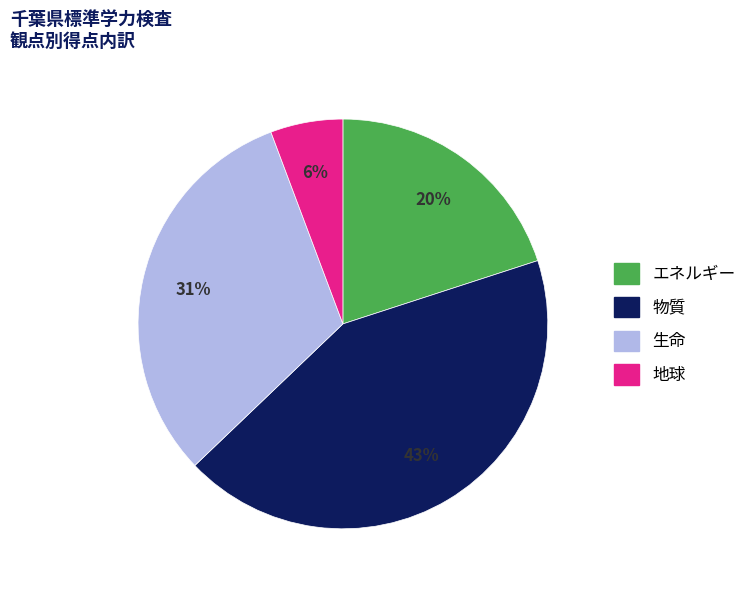

Which slice is the smallest?

地球